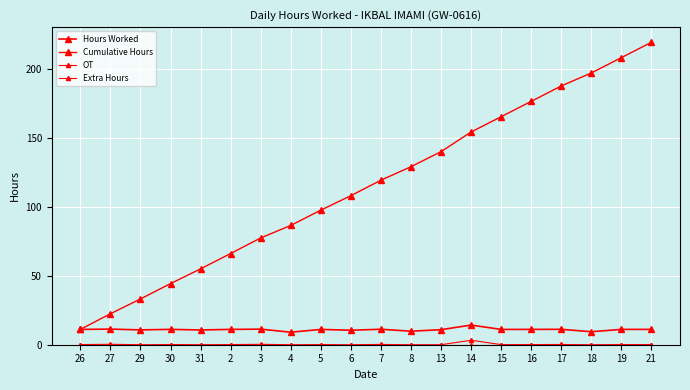

What is the lowest value of the Cumulative Hours series?

11.1